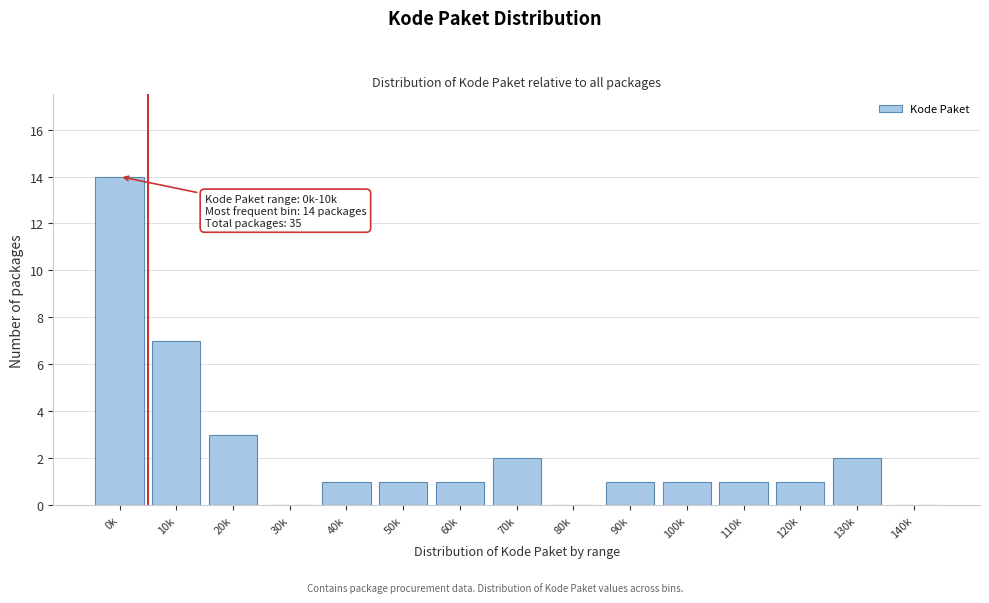

Reading left to right, extract all data points from this chart.

0k=14	10k=7	20k=3	30k=0	40k=1	50k=1	60k=1	70k=2	80k=0	90k=1	100k=1	110k=1	120k=1	130k=2	140k=0